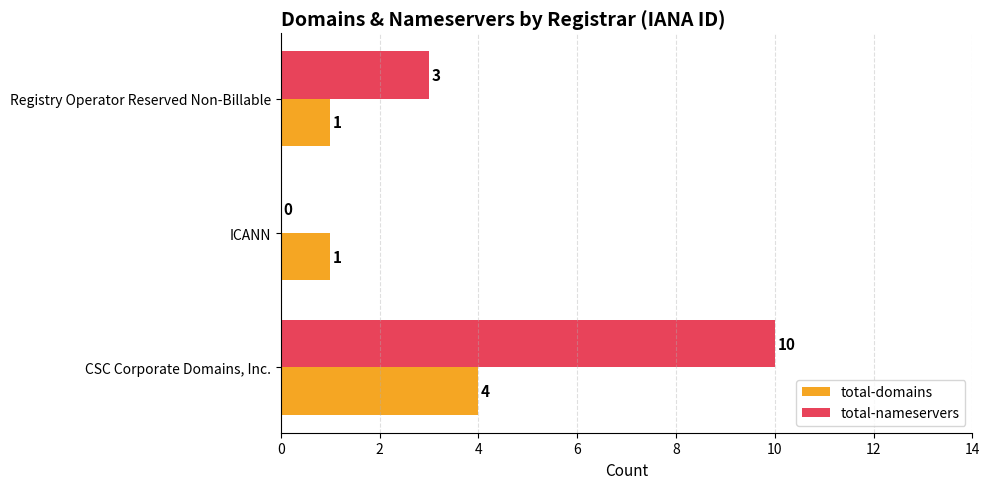

At which label is total-nameservers closest to 5?

Registry Operator Reserved Non-Billable